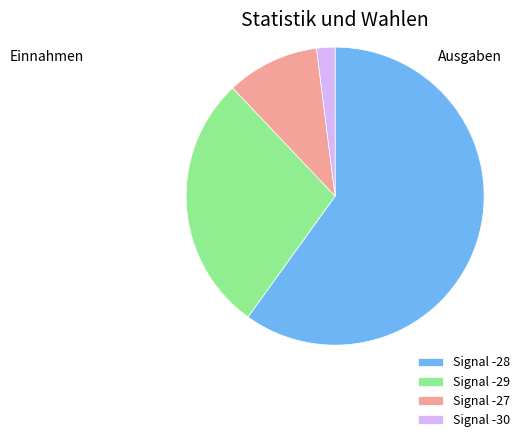

Do Signal -28 and Signal -29 together represent more than half of the pie?

Yes